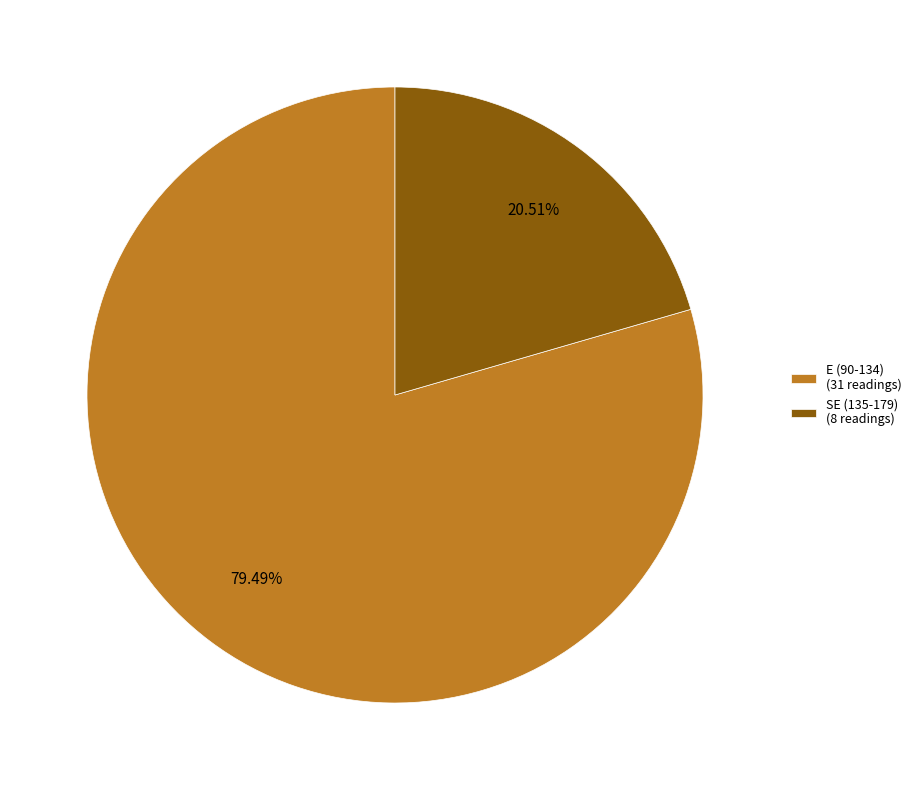

Approximately how many times larger is the value at E (90-134) (31 readings) compared to SE (135-179) (8 readings)?

3.9